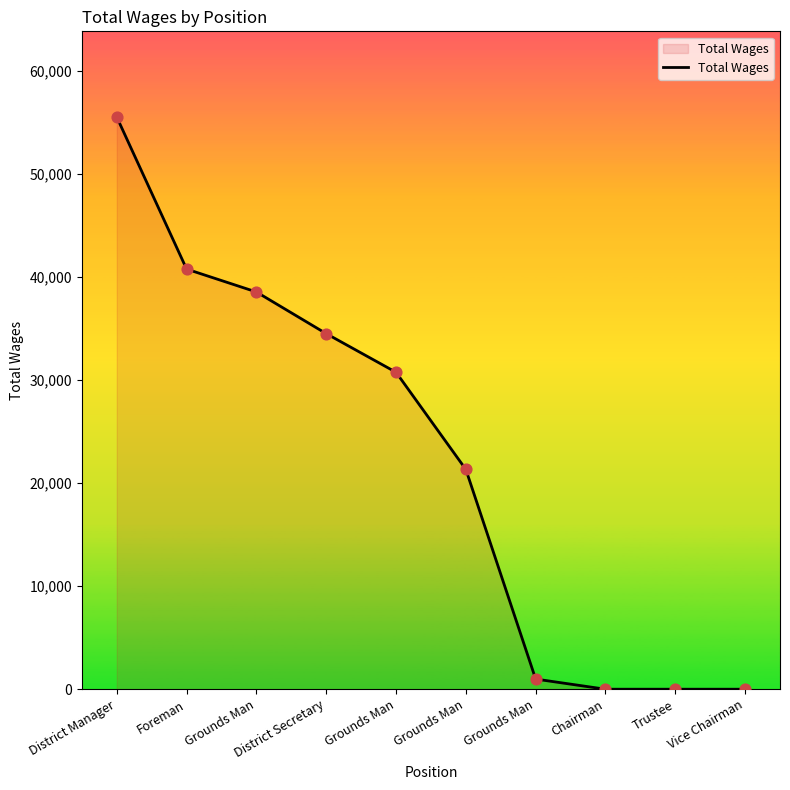

Approximately how many times larger is the value at Grounds Man compared to Grounds Man?

39.1